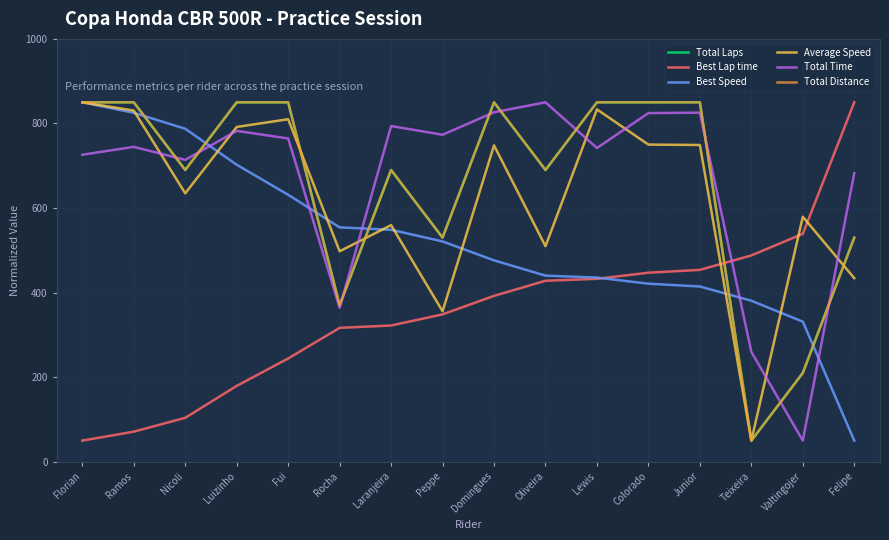

Does the chart have visible grid lines?

Yes